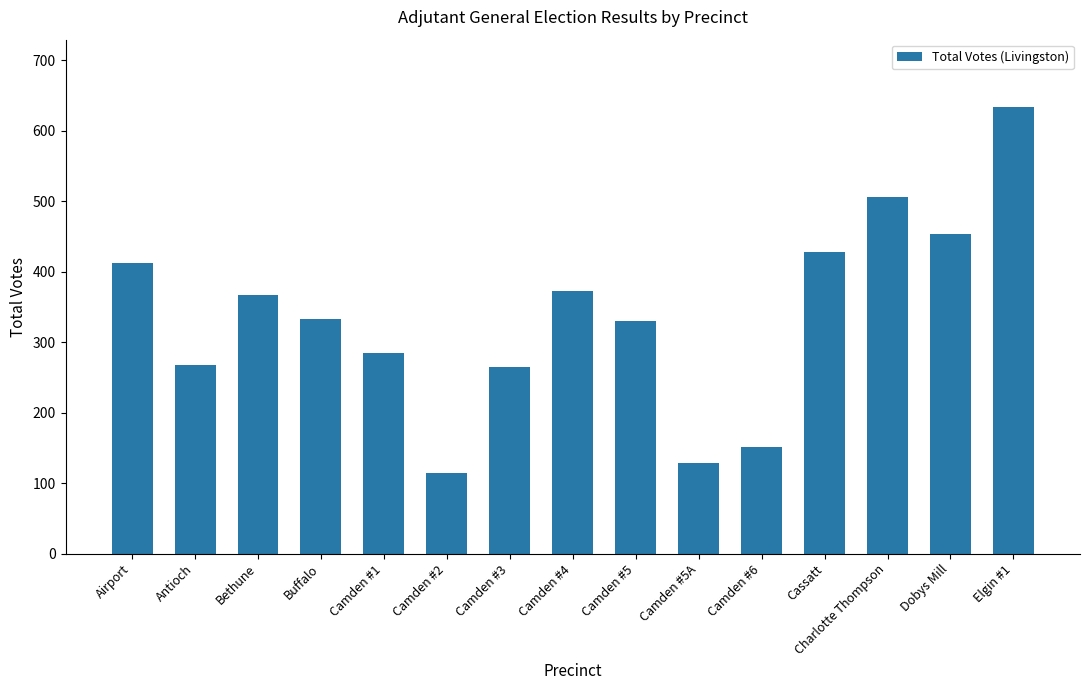

Count the number of data series in this chart.

1